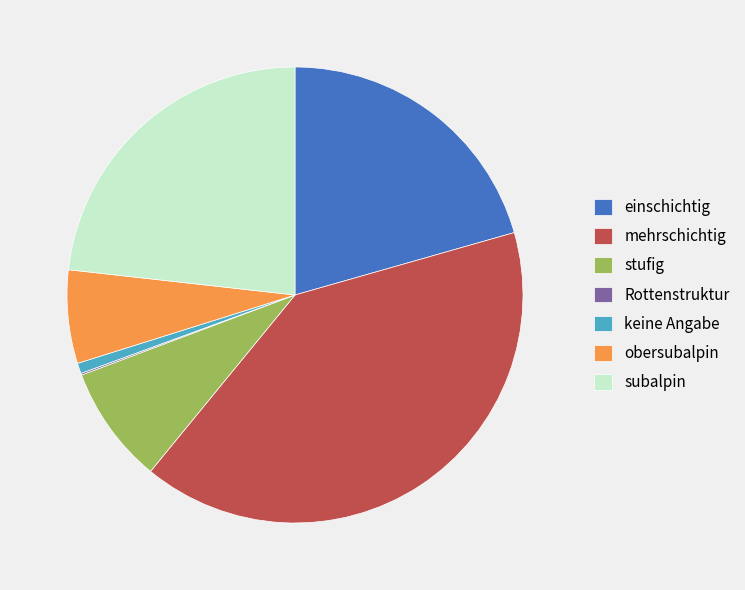

Is there a majority slice in this chart?

No